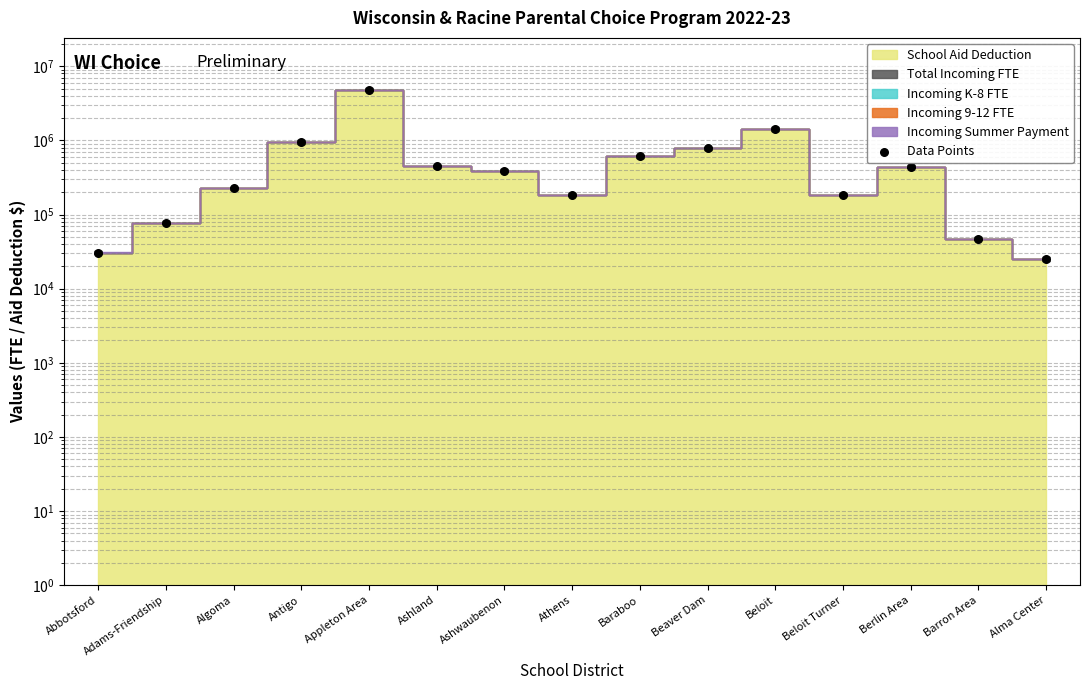

Which has a higher value, Beaver Dam or Baraboo?

Beaver Dam